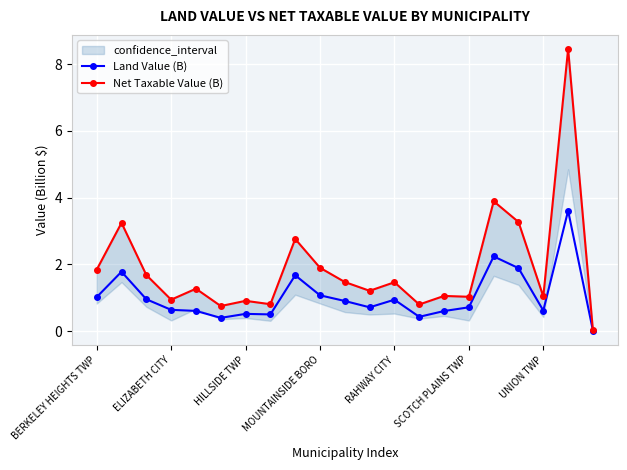

What position from the left is 10?

11